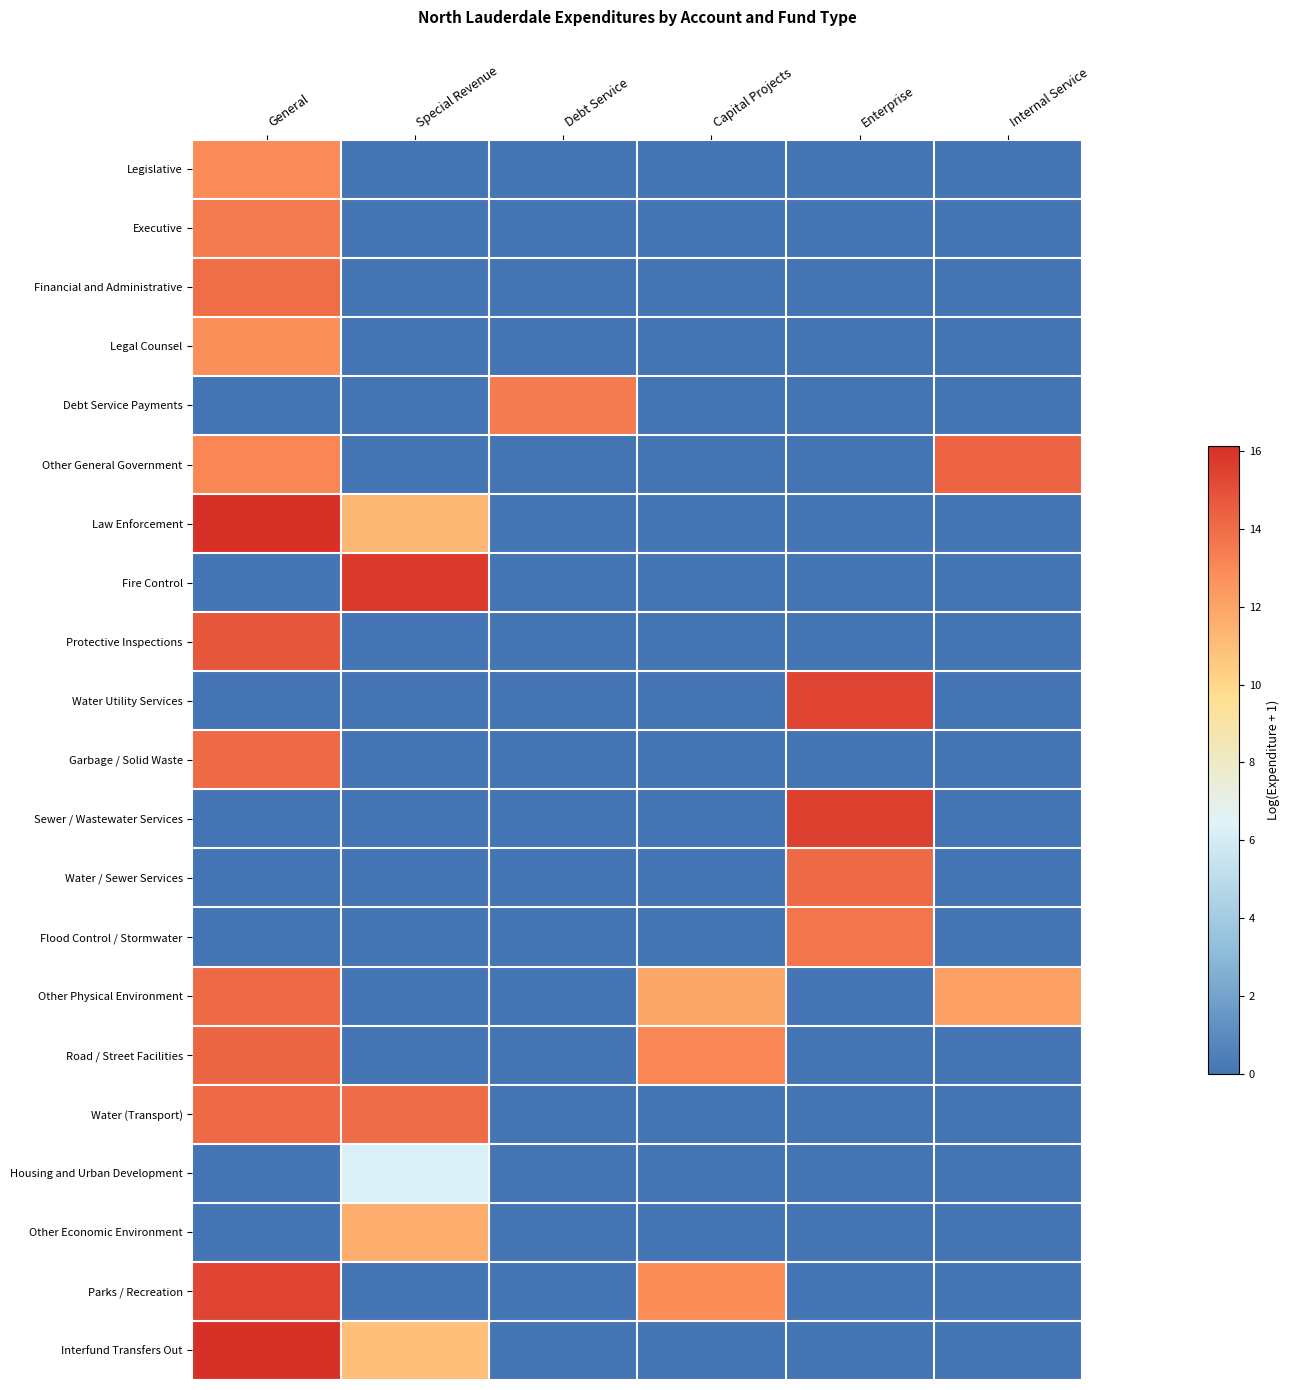

How many distinct data groups are displayed?

21